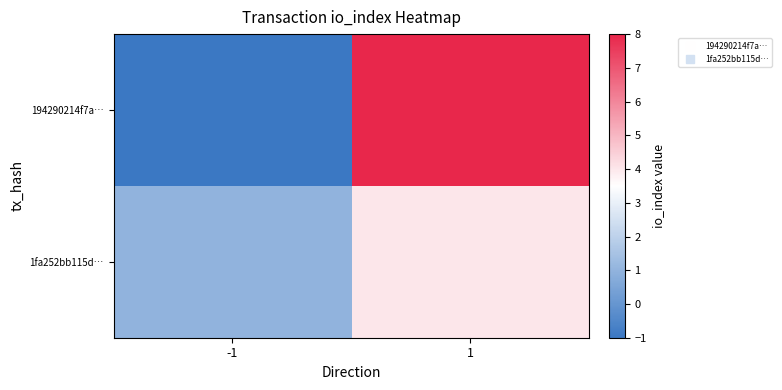

List the series in order of their overall mean, highest first.

194290214f7a…, 1fa252bb115d…